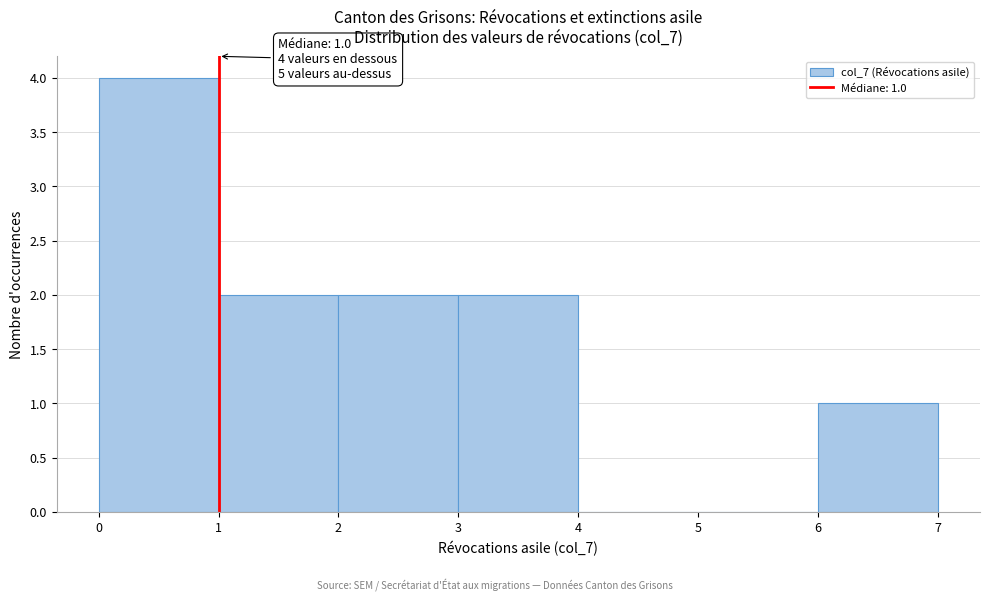

Which range on the x-axis has the tallest bar?

0 to 1